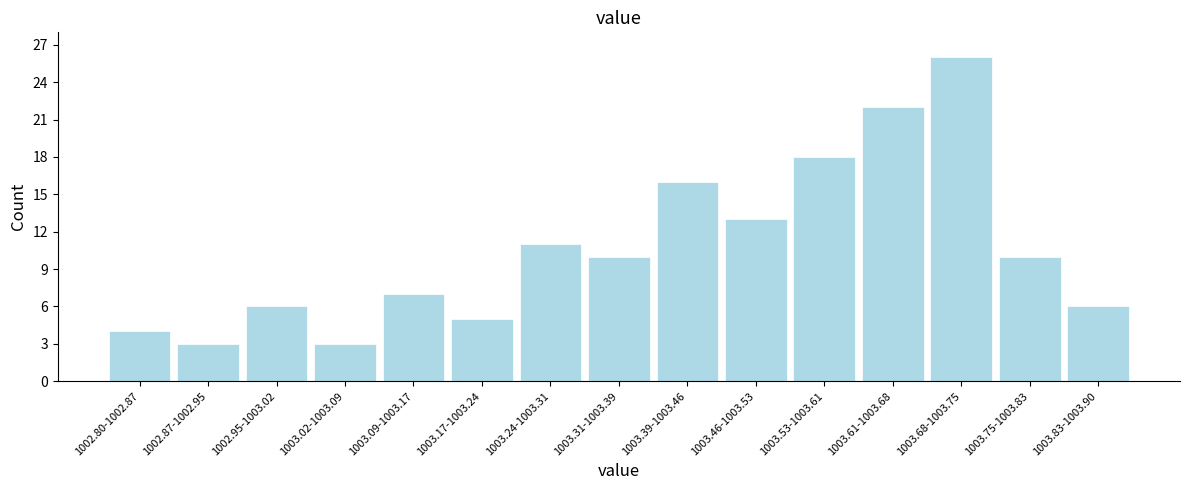

Reading right to left, extract all data points from this chart.

6	10	26	22	18	13	16	10	11	5	7	3	6	3	4